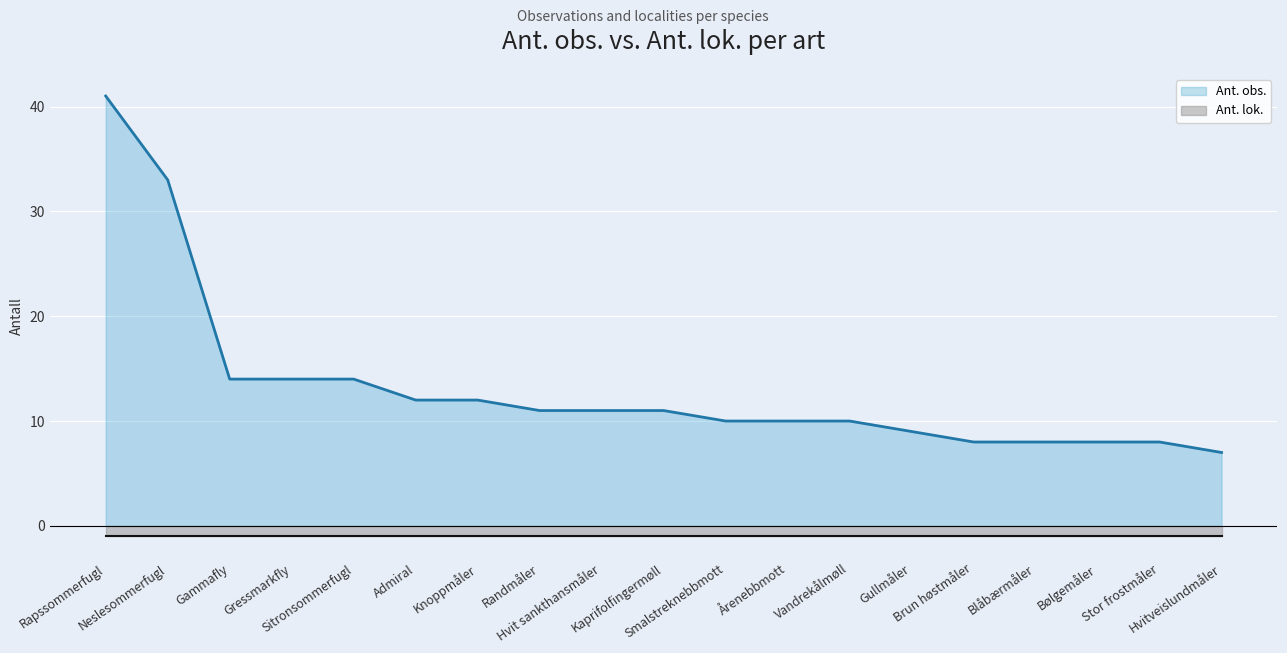

List the series in order of their peak value, lowest first.

Ant. lok., Ant. obs.